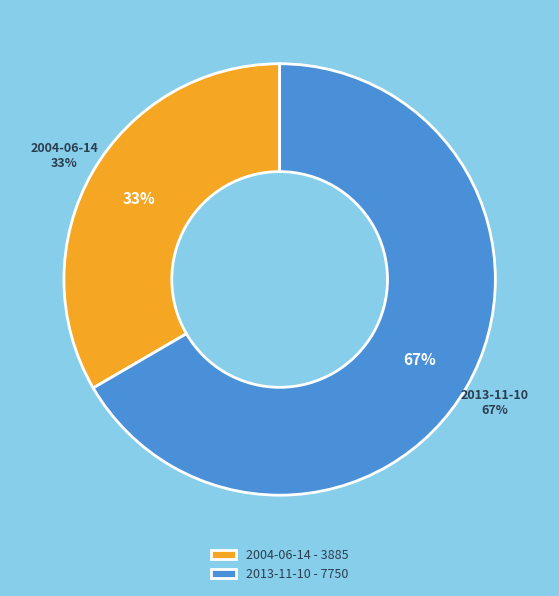

To the nearest percent, what is the combined percentage of 2004-06-14 and 2013-11-10?

100%